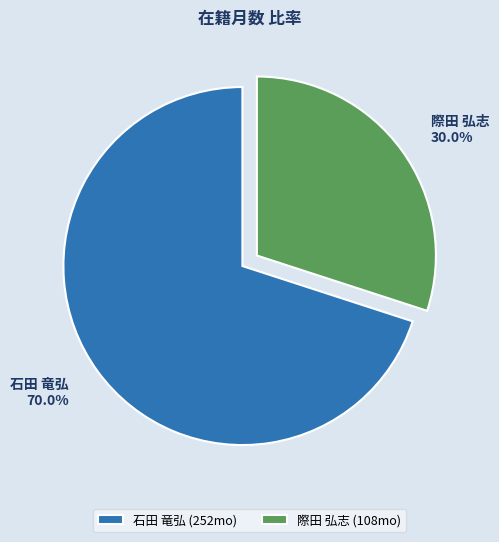

Is 石田 竜弘 the majority of the pie?

Yes